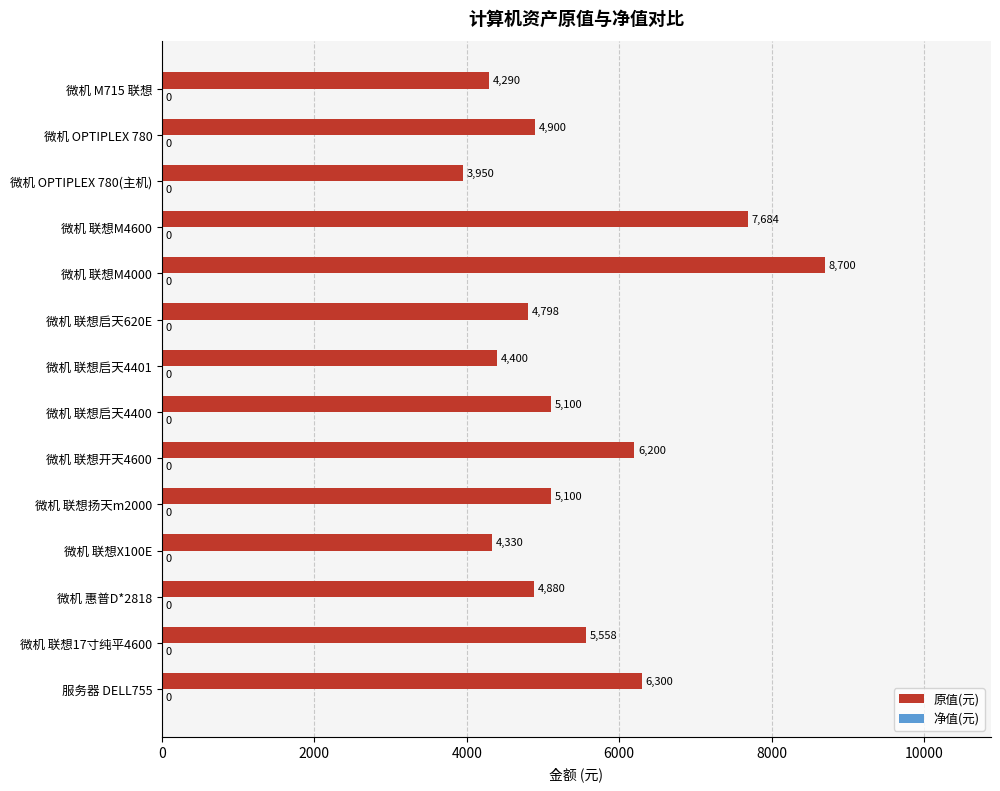

Is it true that the value at 微机 联想开天4600 is 2516.3?

False